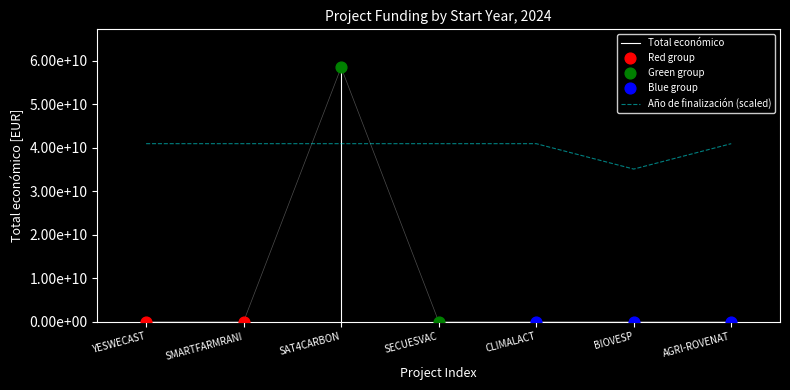

Is the value of Año de finalización at YESWECAST greater than the value of Total económico at SECUESVAC?

Yes